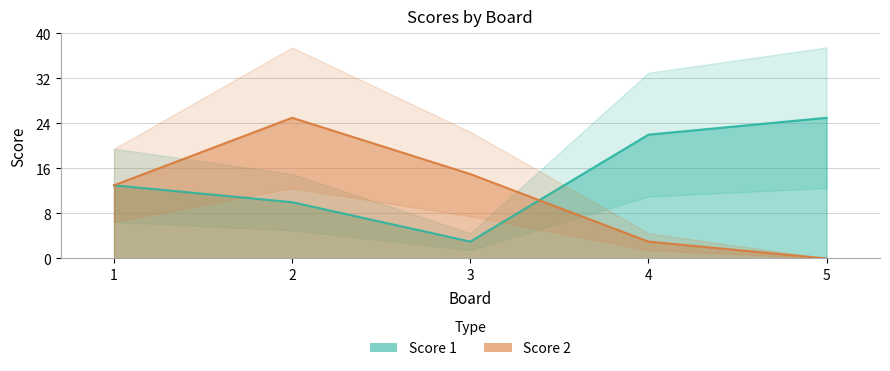

How many intersections are there between Score 2 and Score 1?

1